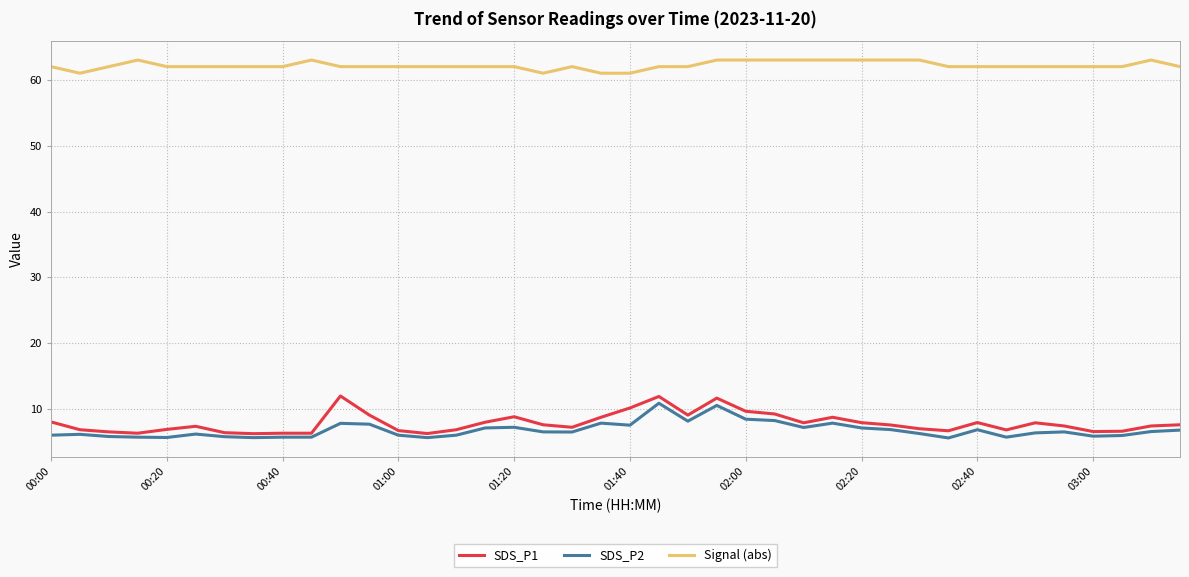

True or false: SDS_P2 and Signal (abs) intersect in this chart.

False